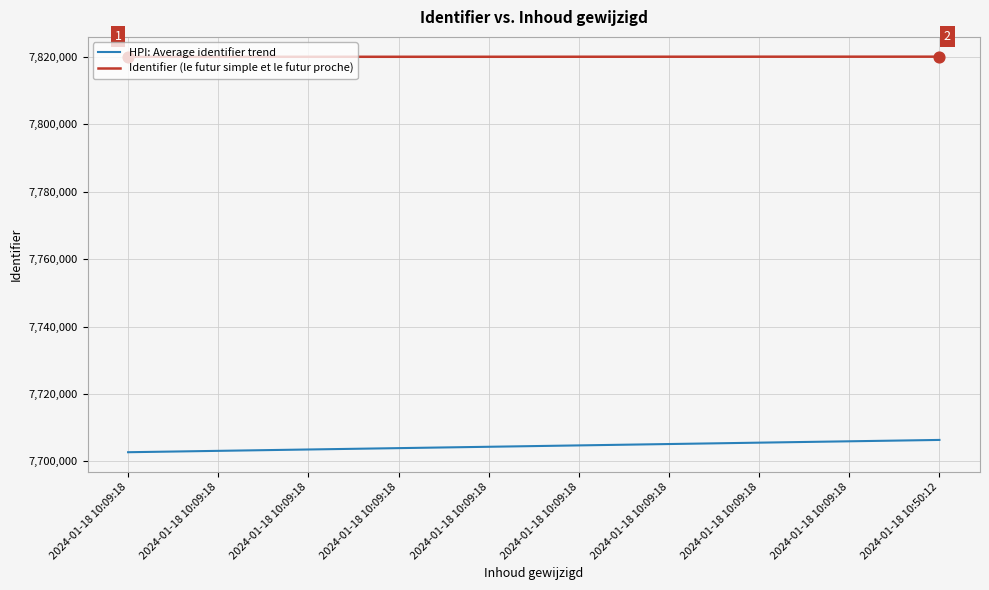

True or false: Identifier (le futur simple et le futur proche) and HPI: Average identifier trend cross at least once.

False